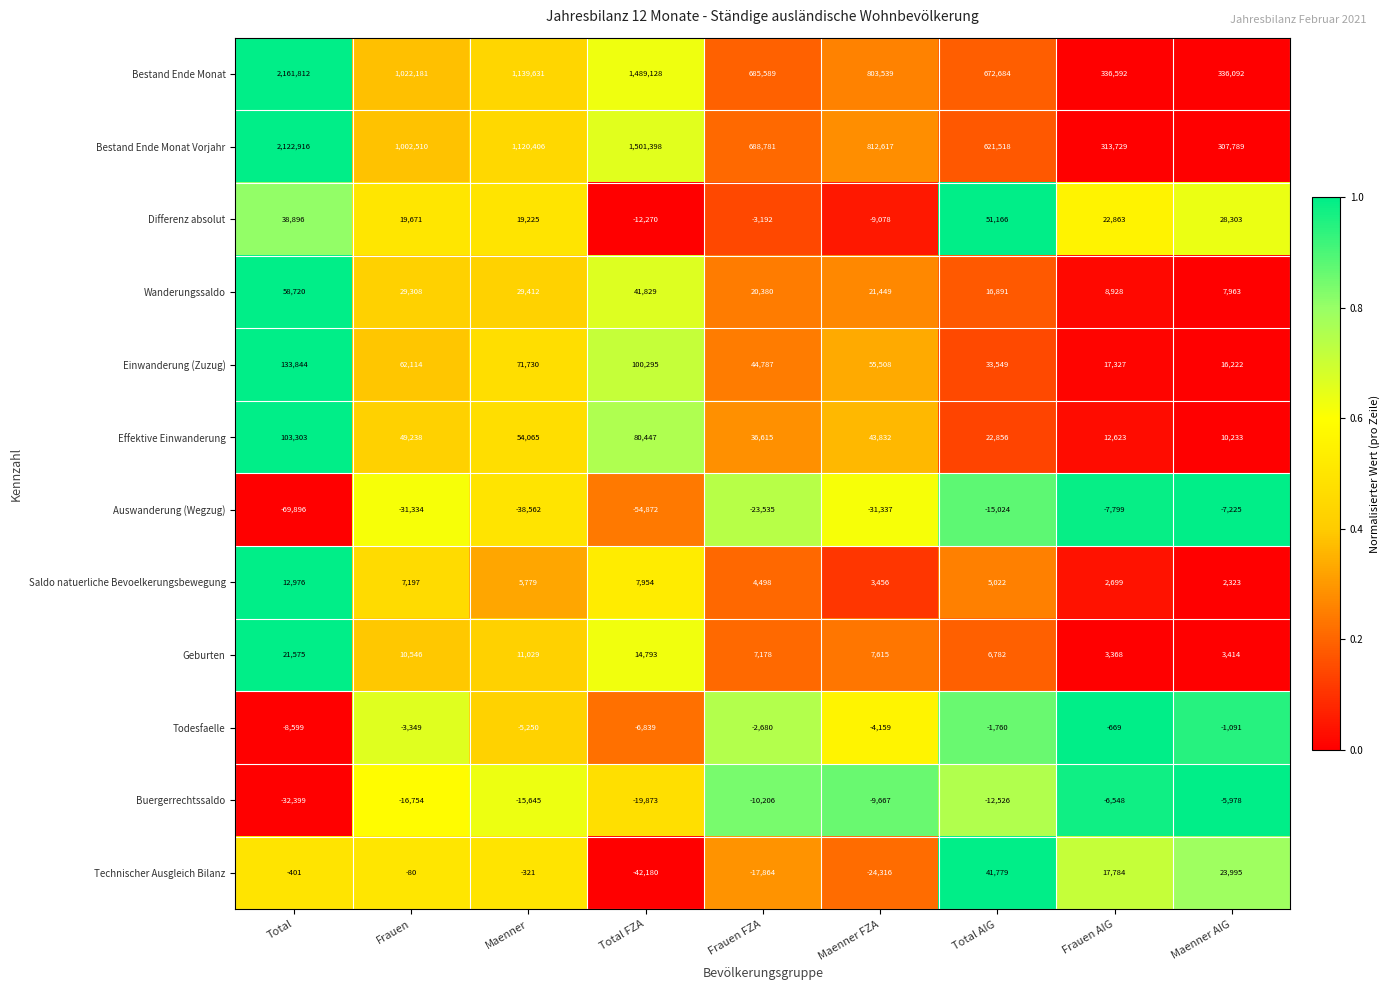

Is it true that Einwanderung (Zuzug) equals 55508 at Maenner FZA?

True